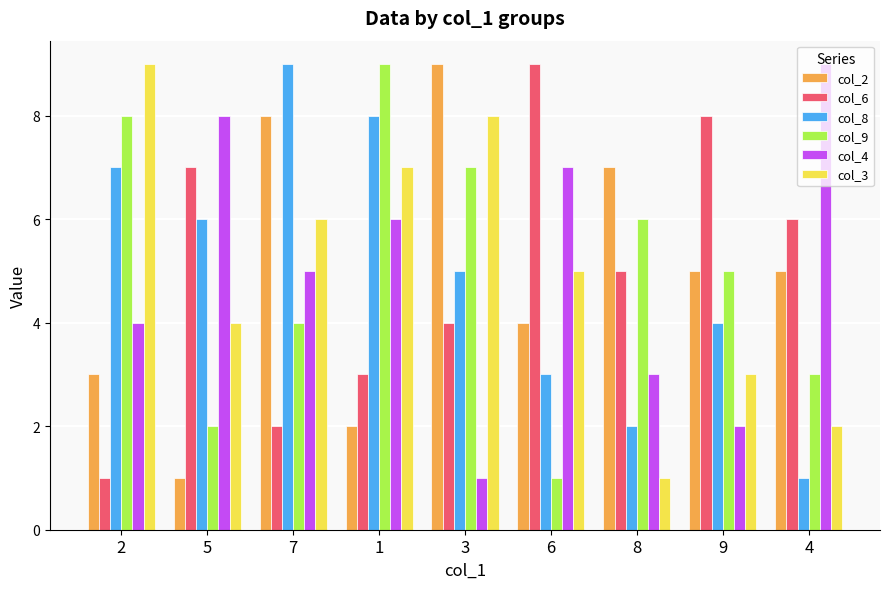

How many groups of bars are there?

9